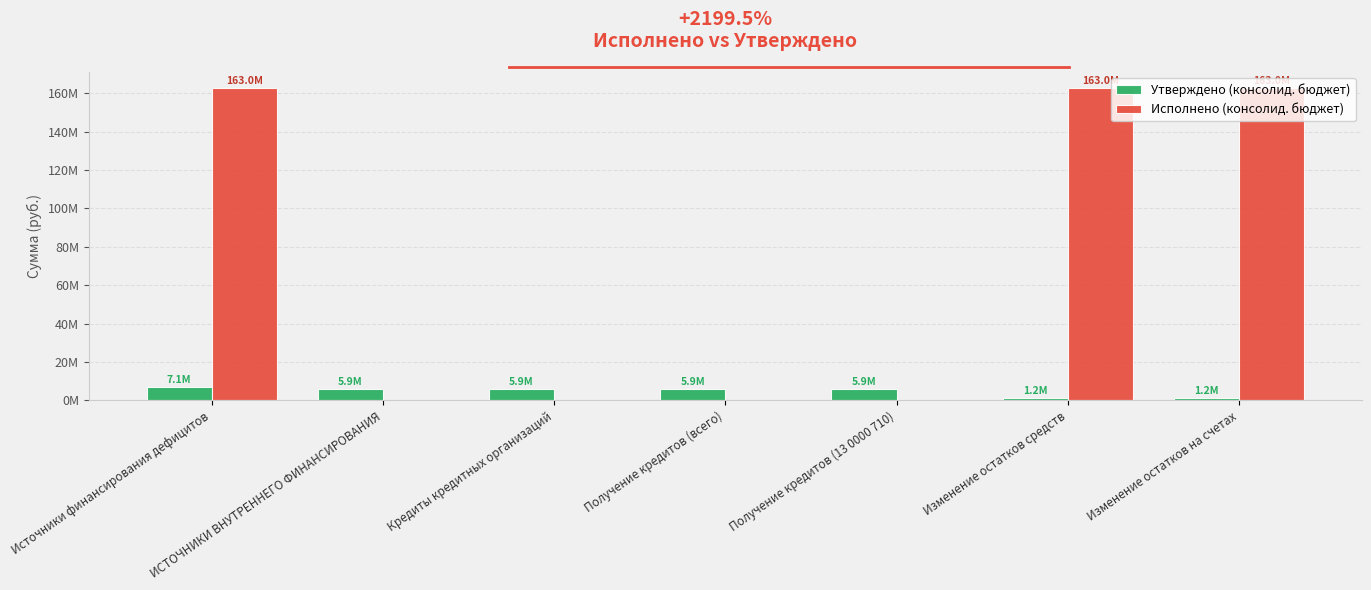

Are the bars horizontal?

No